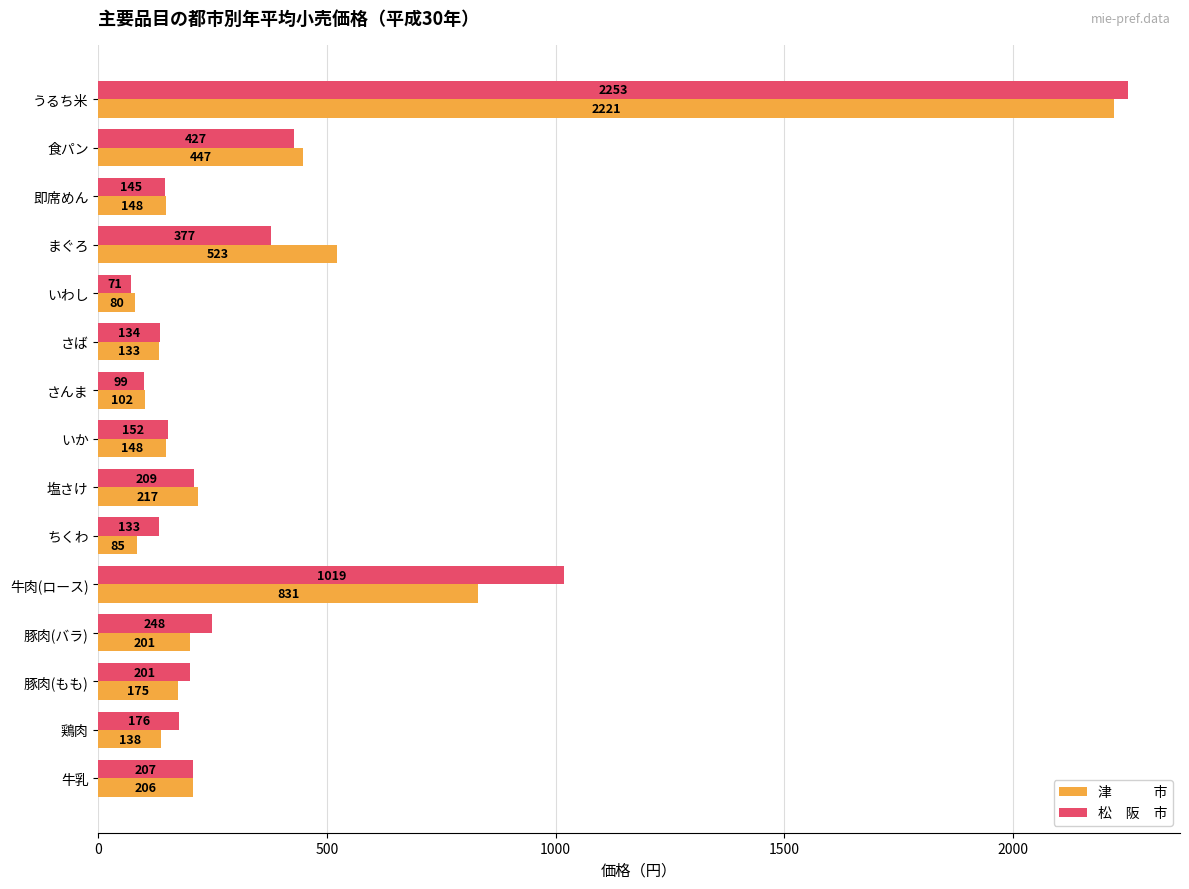

How many series are shown in this chart?

2